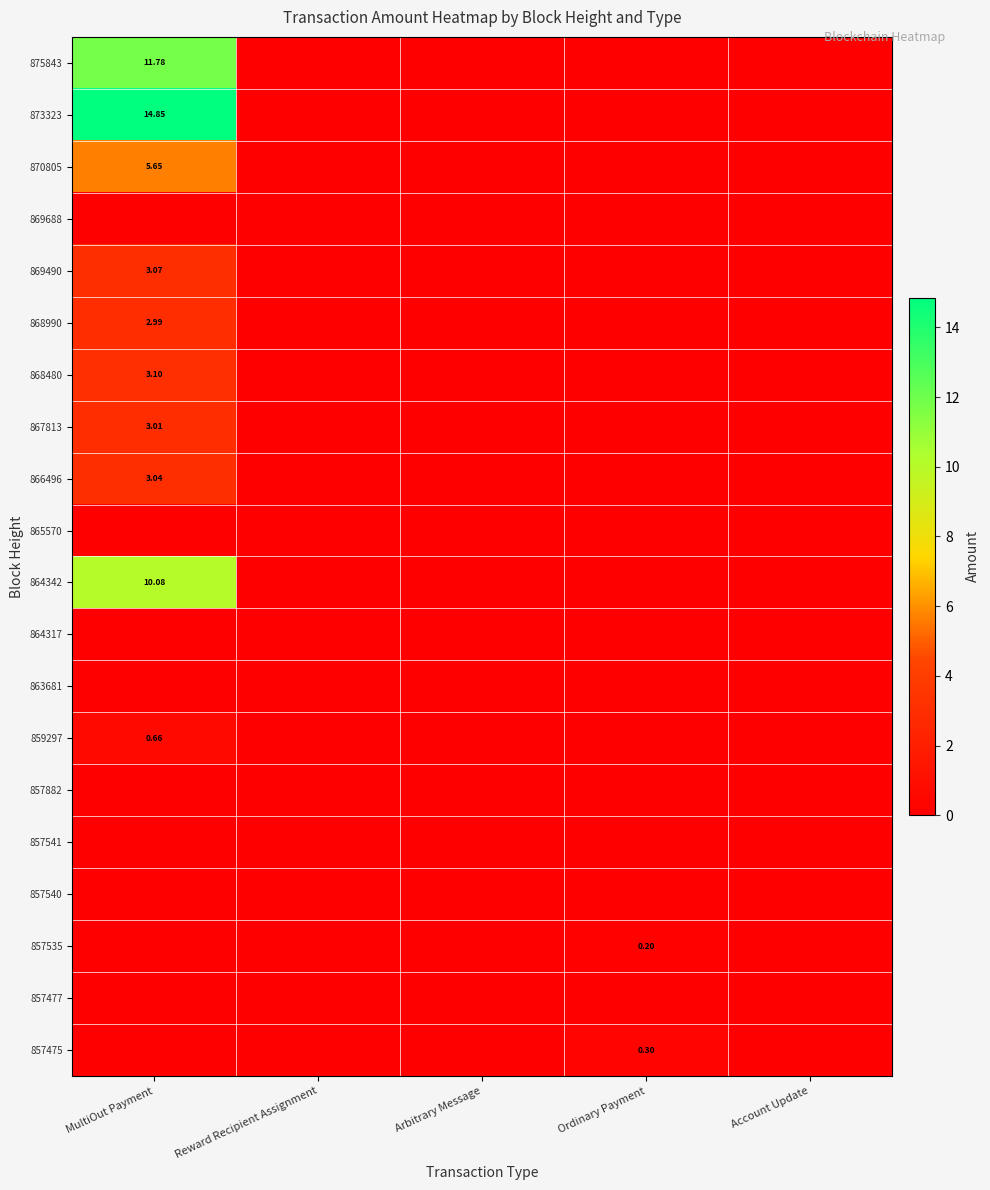

Which series has the largest range (max minus min)?

873323